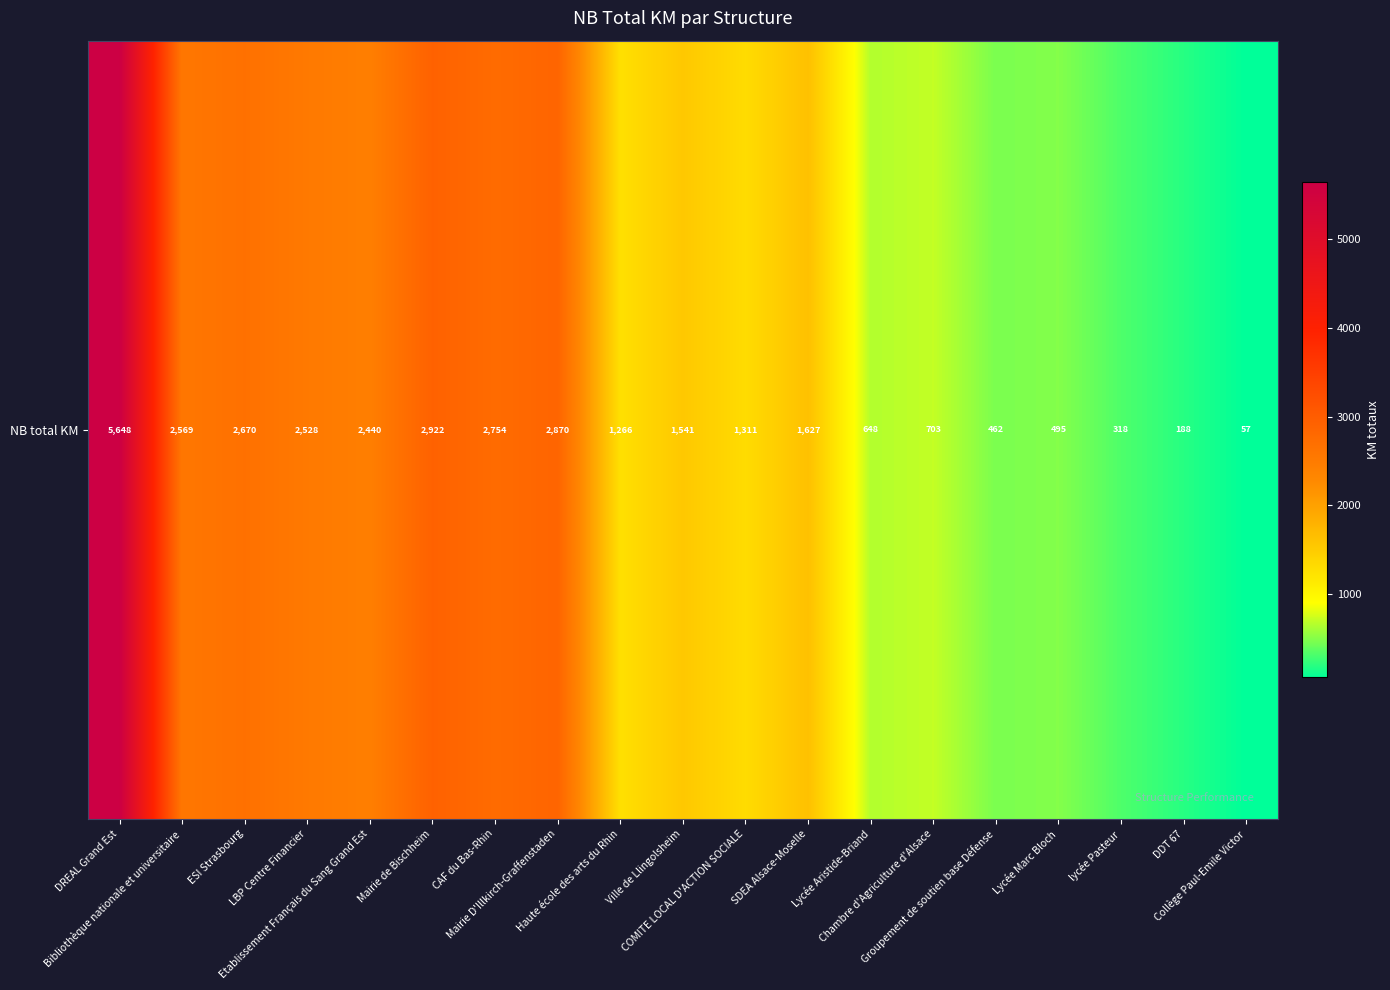

The chart shows a value of 185.6 at Chambre d'Agriculture d'Alsace. True or false?

False